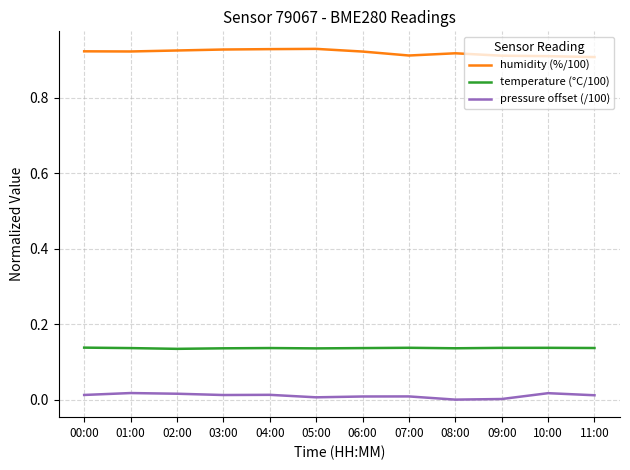

Rank the series by their maximum value, from lowest to highest.

pressure offset (/100), temperature (°C/100), humidity (%/100)